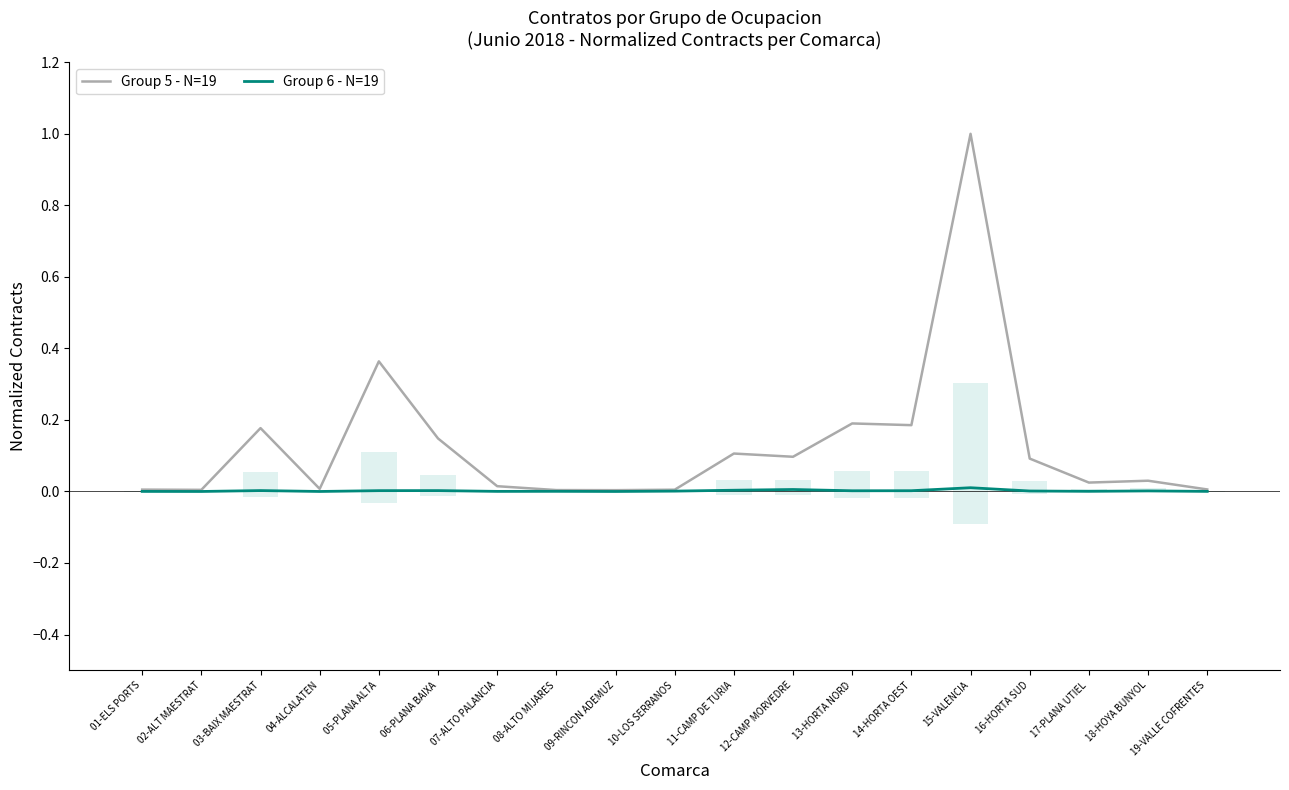

How many distinct data groups are displayed?

2